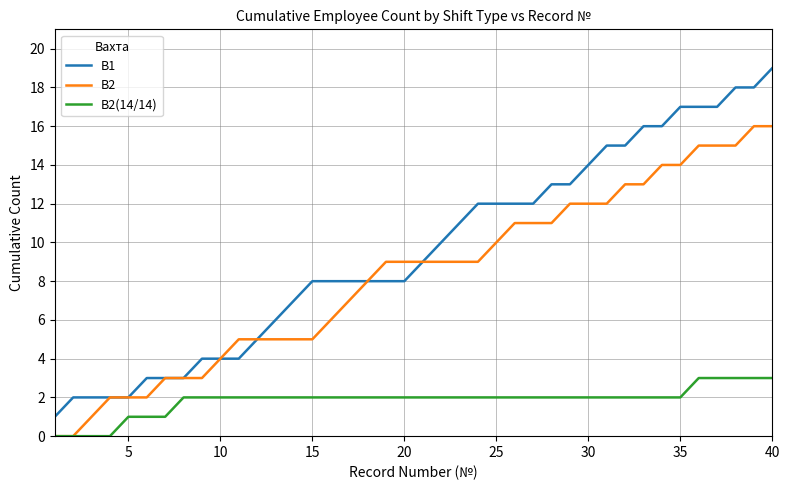

Reading right to left, extract all data points from this chart.

В1: 19	18	18	17	17	17	16	16	15	15	14	13	13	12	12	12	12	11	10	9	8	8	8	8	8	8	7	6	5	4	4	4	3	3	3	2	2	2	2	1
В2: 16	16	15	15	15	14	14	13	13	12	12	12	11	11	11	10	9	9	9	9	9	9	8	7	6	5	5	5	5	5	4	3	3	3	2	2	2	1	0	0
В2(14/14): 3	3	3	3	3	2	2	2	2	2	2	2	2	2	2	2	2	2	2	2	2	2	2	2	2	2	2	2	2	2	2	2	2	1	1	1	0	0	0	0